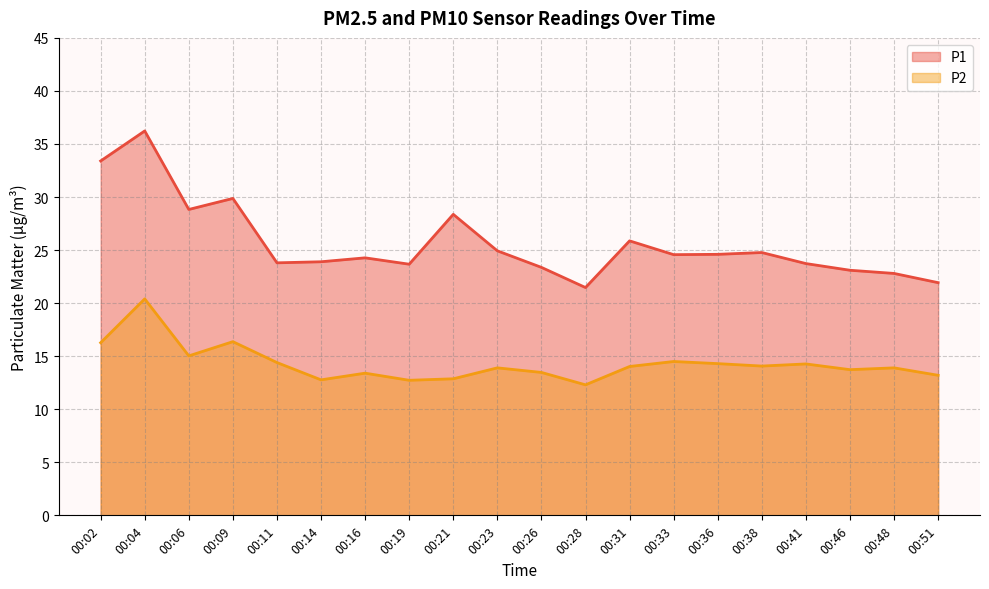

How many interior local peaks does the P2 series have?

7